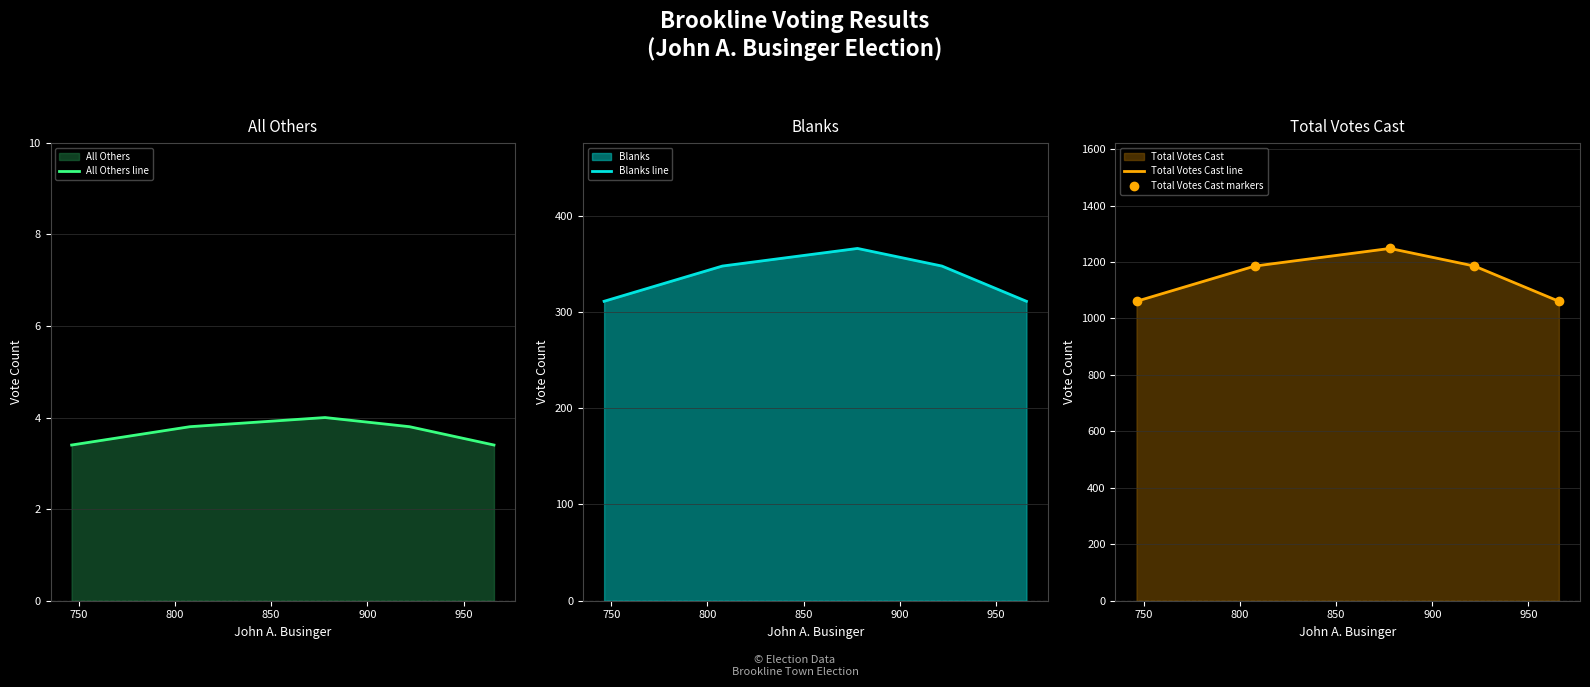

True or false: All Others line and Blanks line cross at least once.

False